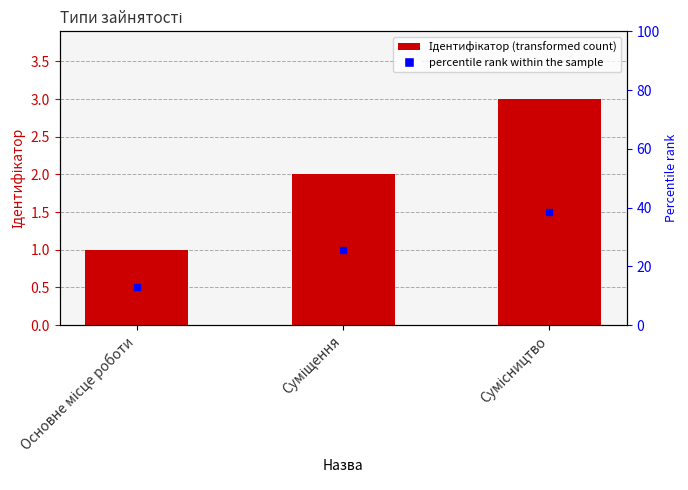

Reading left to right, extract all data points from this chart.

1	2	3